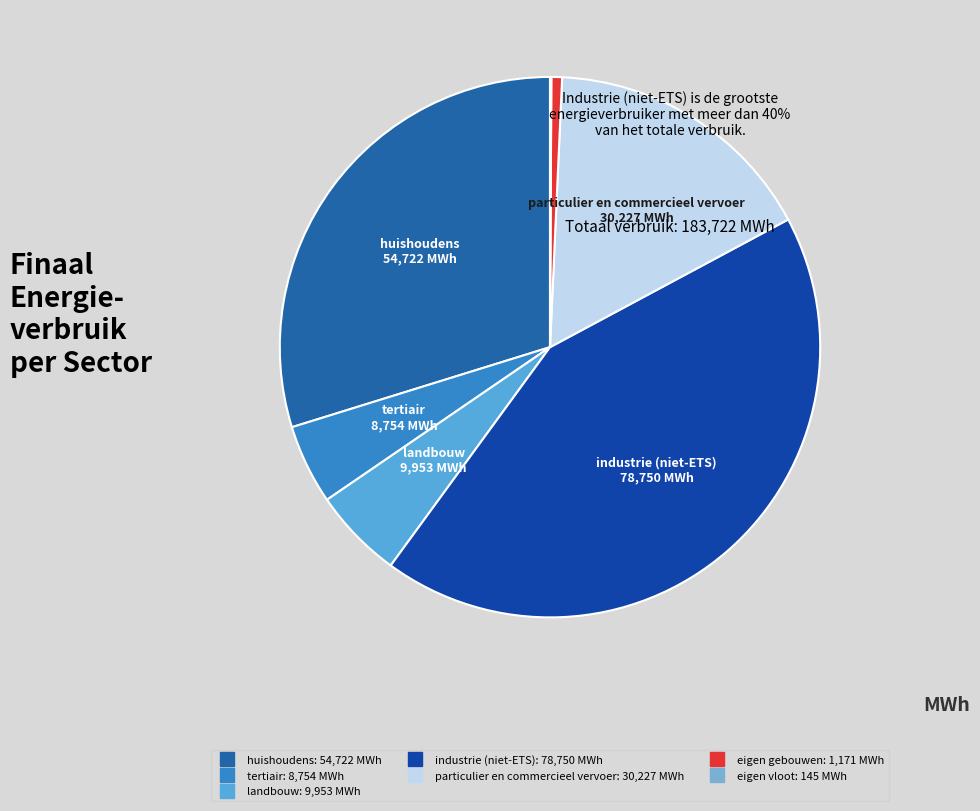

Between eigen gebouwen and landbouw, which is larger?

landbouw